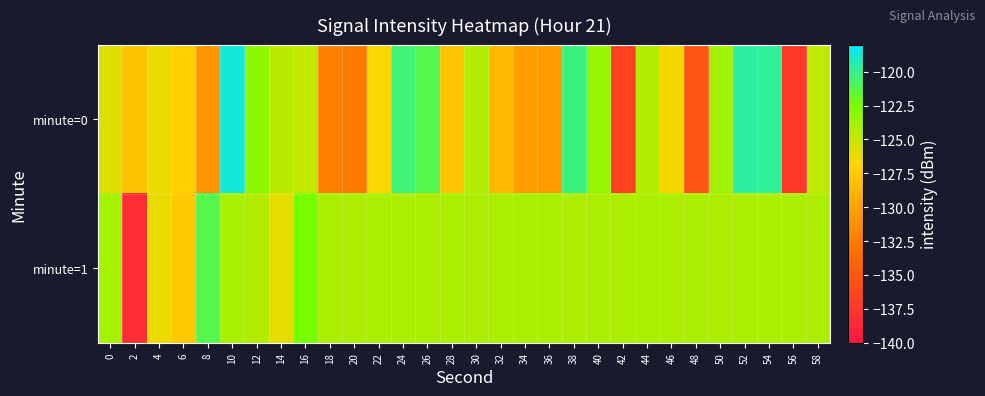

Reading right to left, extract all data points from this chart.

minute=0: 58=-124.7	56=-137.3	54=-119.8	52=-119.7	50=-123.8	48=-135.1	46=-126.5	44=-124.4	42=-136.5	40=-123.4	38=-120.2	36=-130.4	34=-130.5	32=-128.6	30=-124.3	28=-127.9	26=-121.1	24=-120.5	22=-126.6	20=-132.4	18=-132.2	16=-124.9	14=-124.7	12=-123.2	10=-118.7	8=-130.8	6=-127.2	4=-126.2	2=-128.0	0=-125.8
minute=1: 58=-124.2	56=-124.2	54=-124.2	52=-124.2	50=-124.2	48=-124.2	46=-124.2	44=-124.2	42=-124.2	40=-124.2	38=-124.2	36=-124.2	34=-124.2	32=-124.2	30=-124.2	28=-124.2	26=-124.2	24=-124.2	22=-124.2	20=-124.2	18=-124.2	16=-122.4	14=-126.1	12=-124.4	10=-124.0	8=-121.1	6=-127.7	4=-126.2	2=-138.3	0=-124.0